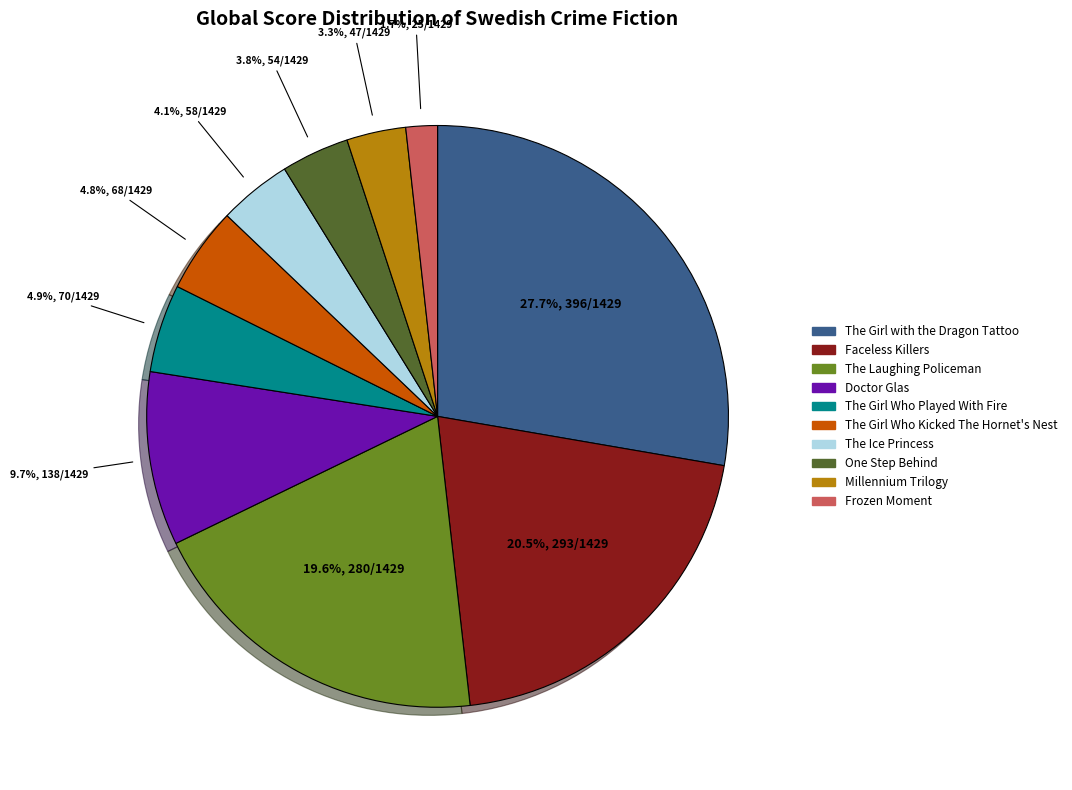

Is it true that Faceless Killers is 9% of the pie?

False